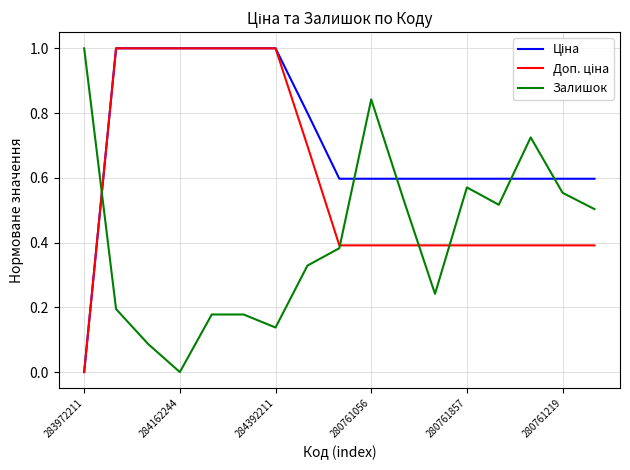

What is the maximum value for Залишок?

1.0